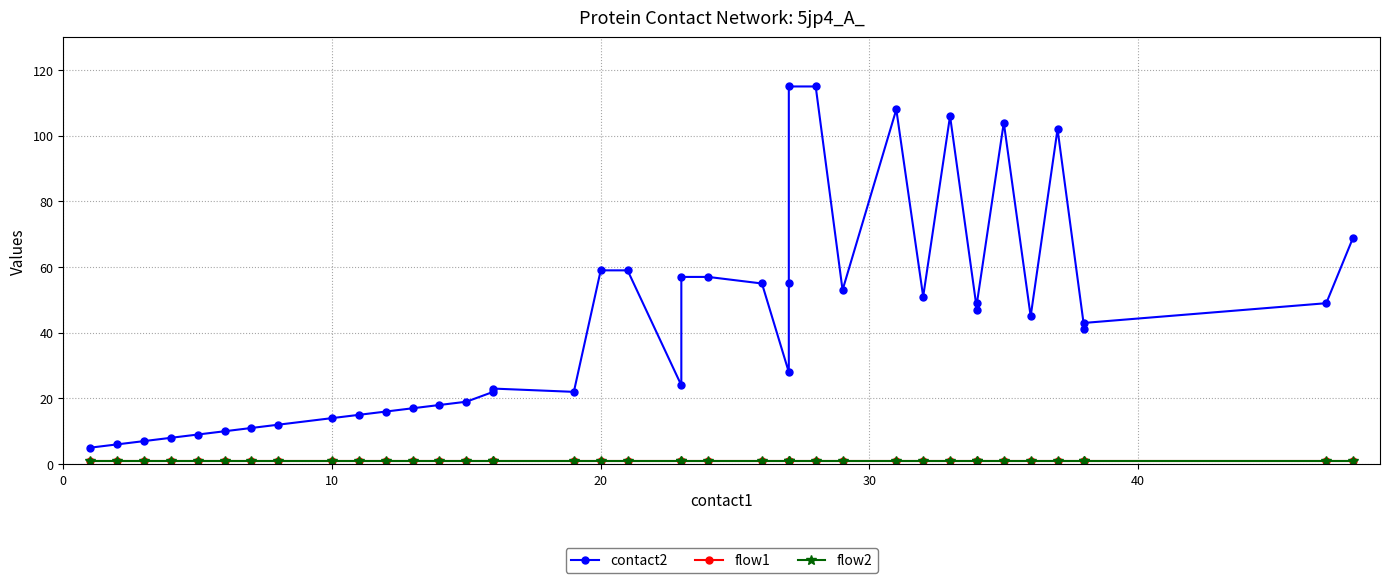

True or false: flow1 and flow2 intersect in this chart.

False